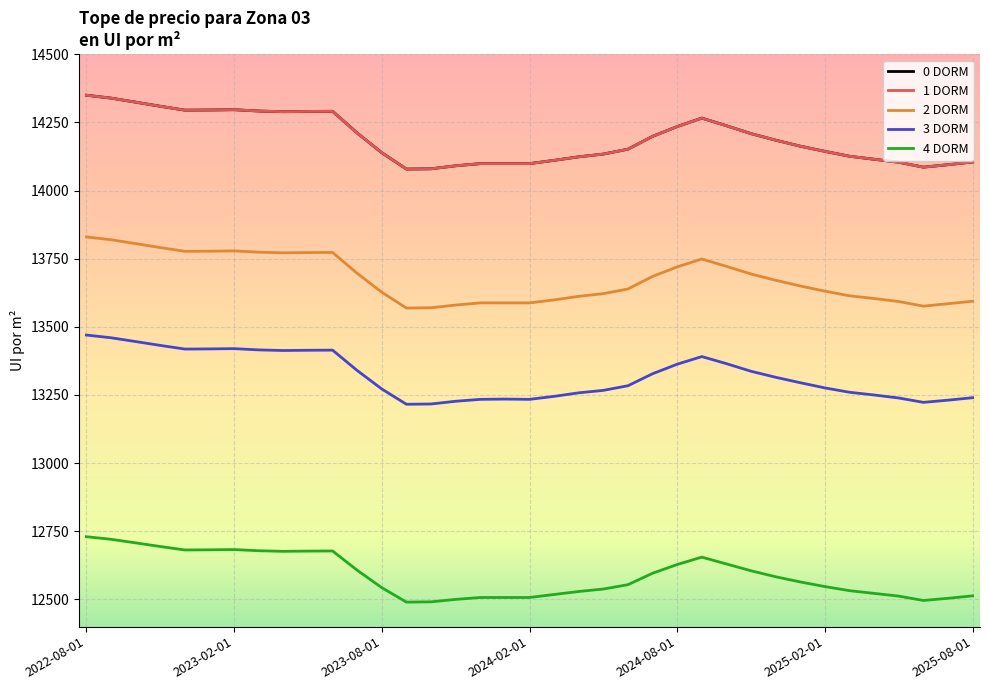

Rank the series by their maximum value, from highest to lowest.

0 DORM, 1 DORM, 2 DORM, 3 DORM, 4 DORM